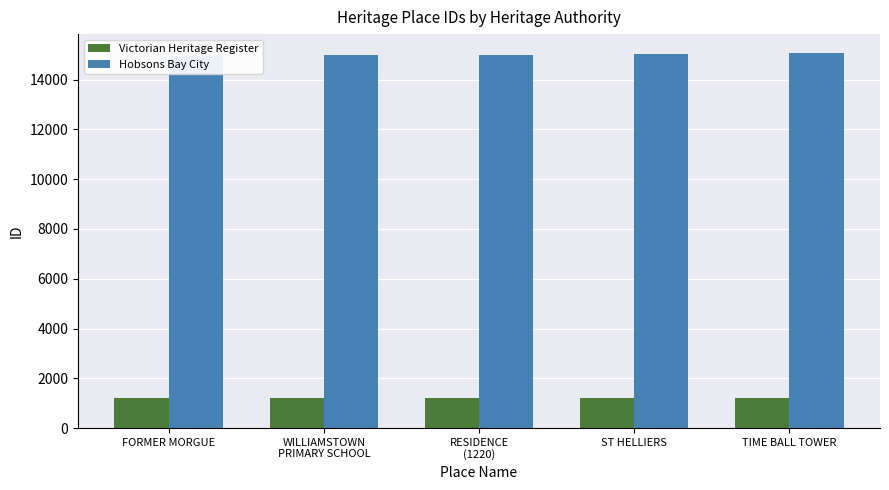

Reading left to right, what are all the values shown in this chart?

Victorian Heritage Register: FORMER MORGUE=1217	WILLIAMSTOWN
PRIMARY SCHOOL=1218	RESIDENCE
(1220)=1220	ST HELLIERS=1221	TIME BALL TOWER=1222
Hobsons Bay City: FORMER MORGUE=14969	WILLIAMSTOWN
PRIMARY SCHOOL=15002	RESIDENCE
(1220)=15007	ST HELLIERS=15031	TIME BALL TOWER=15079